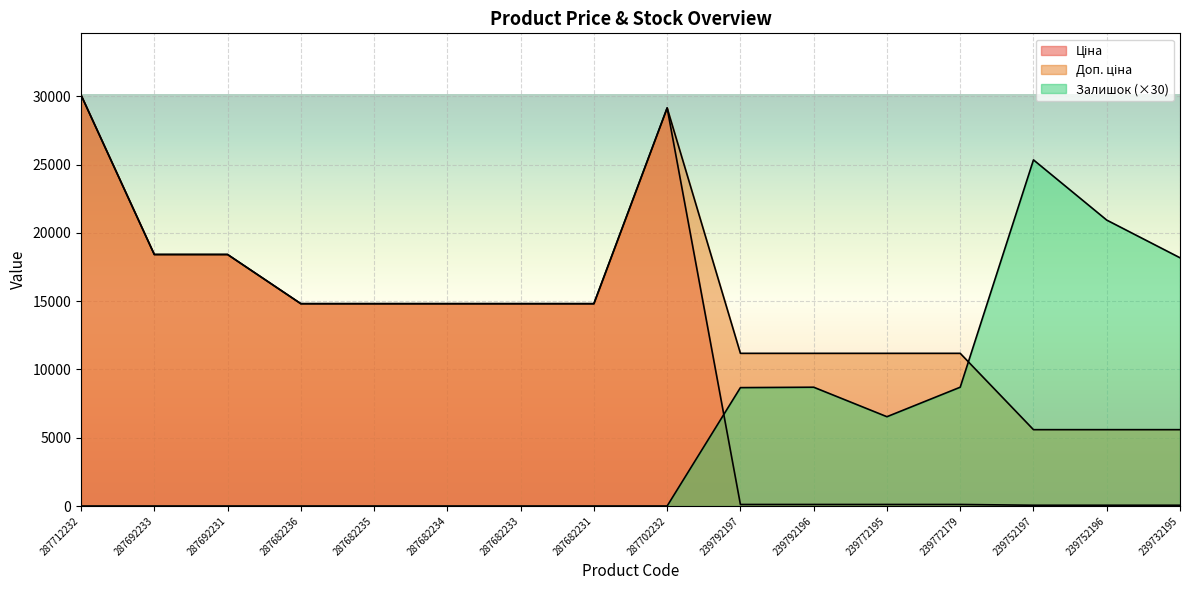

Which series has the largest range (max minus min)?

Ціна